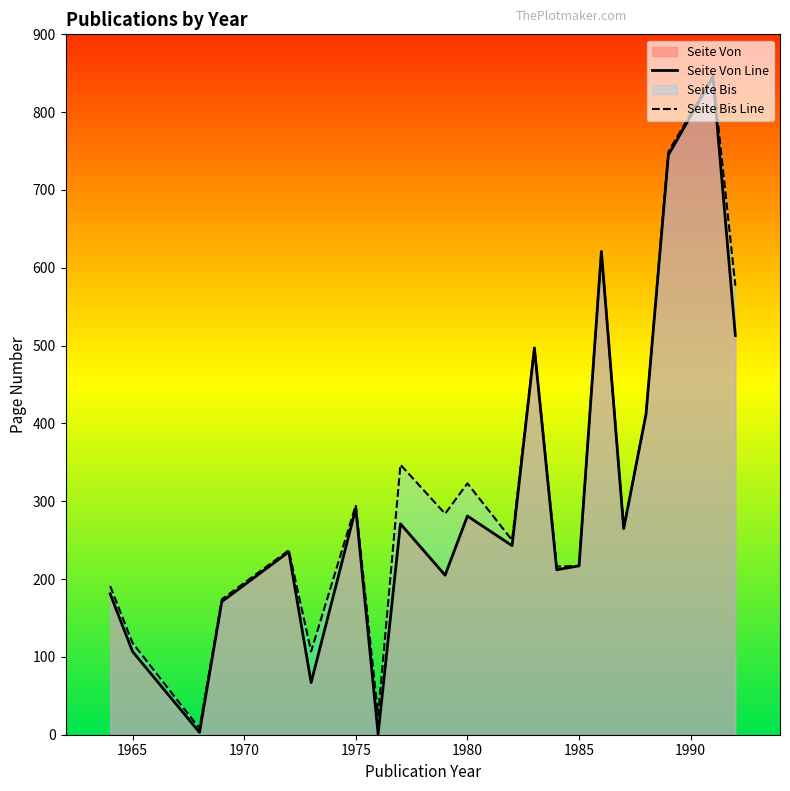

How many lines are shown in the chart?

2